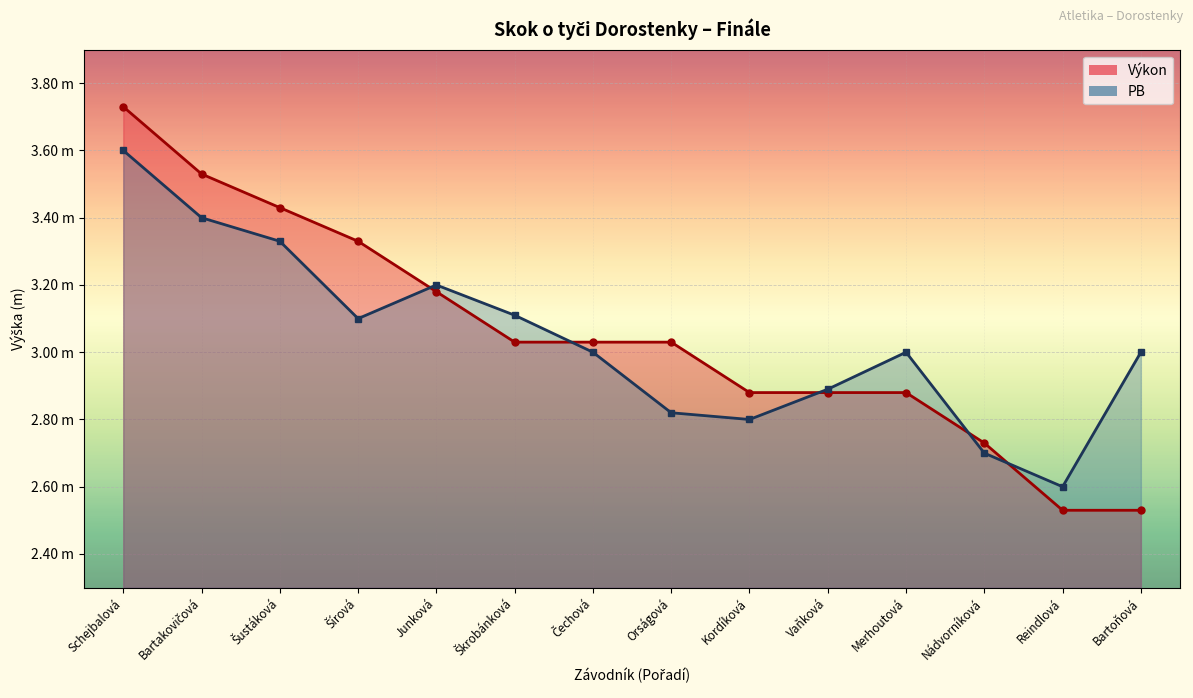

What is the smallest value displayed?

2.5